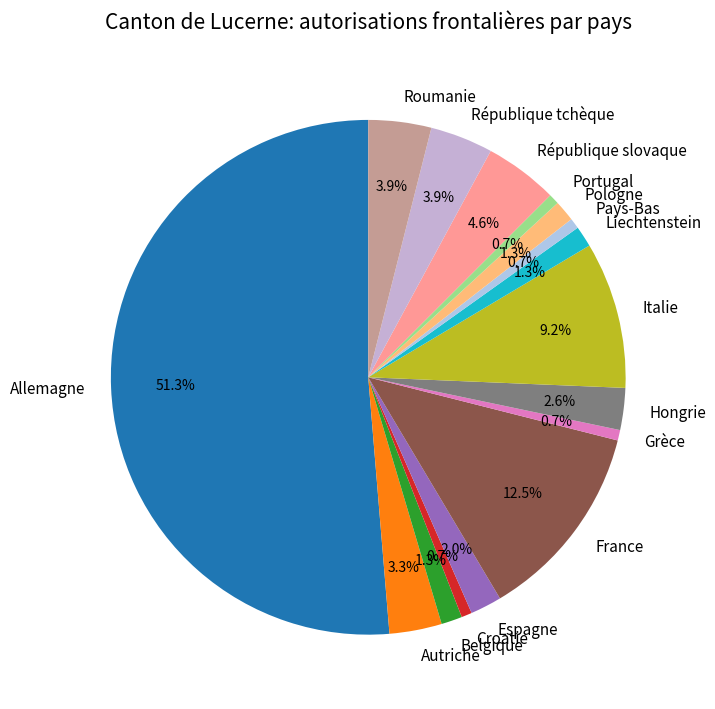

True or false: Hongrie accounts for 3% of the total.

True